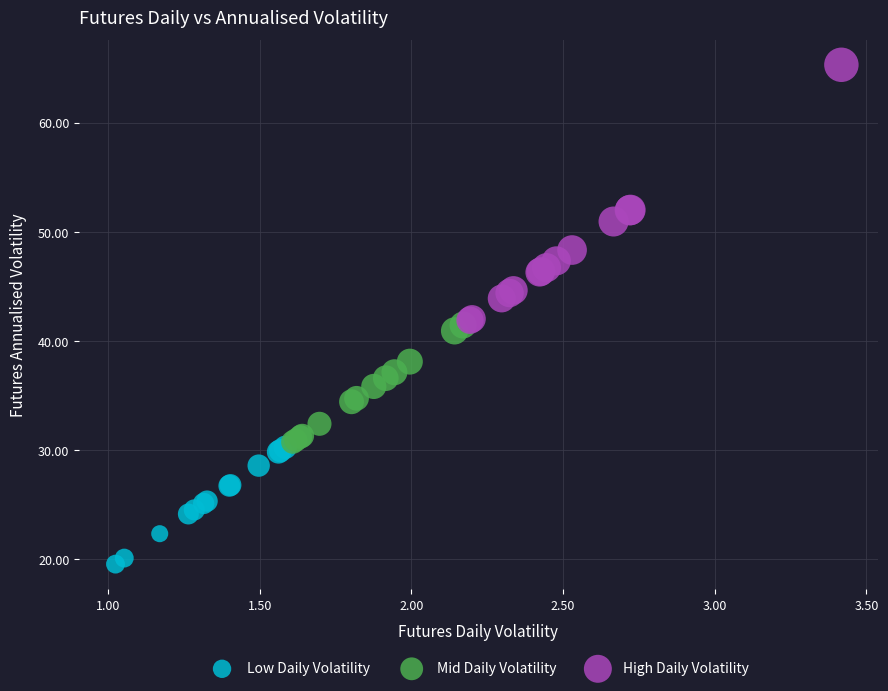

Which series contains the lowest Y value?

Low Daily Volatility